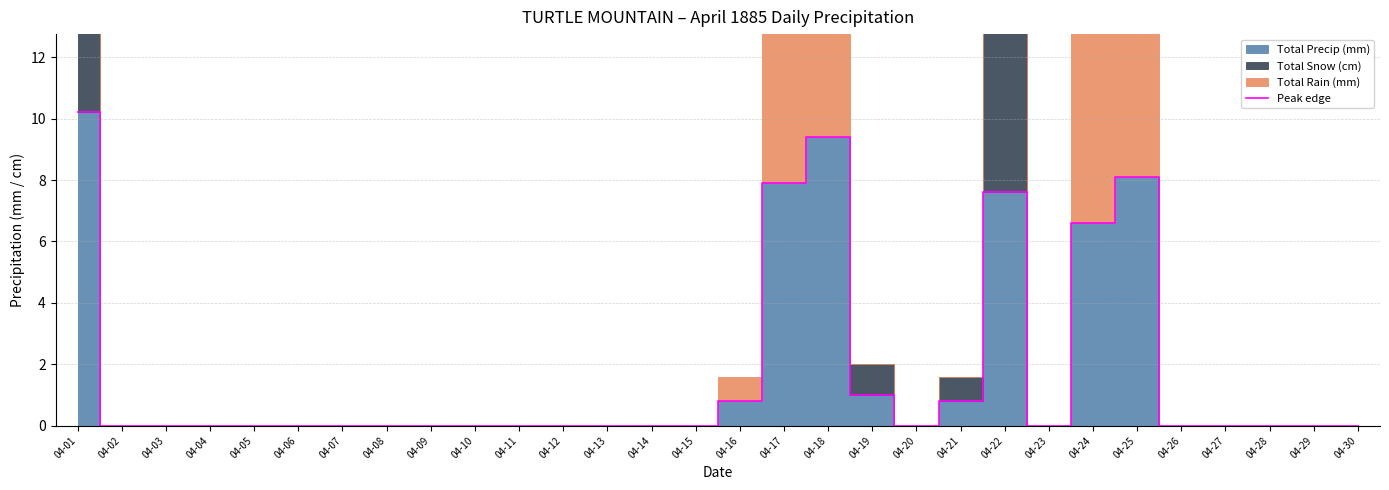

How many points are lower than both their immediate neighbors (excluding endpoints)?

2